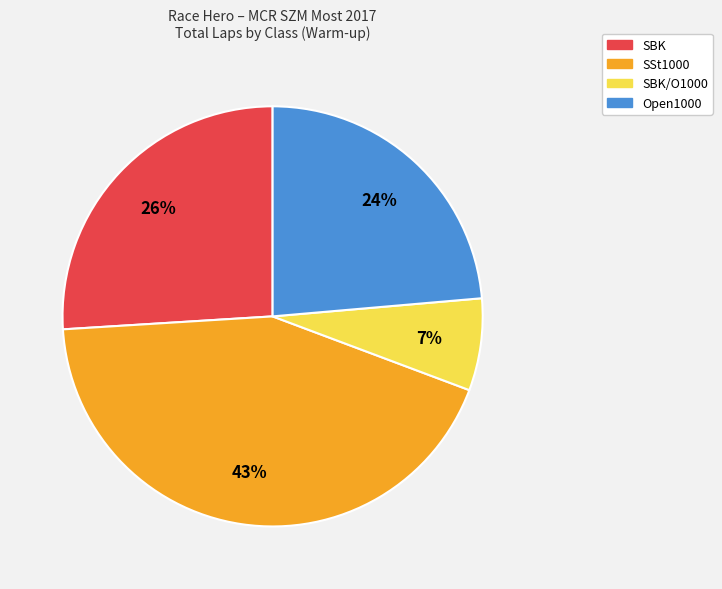

To the nearest percent, what is the difference between the largest and smallest slice percentages?

36%